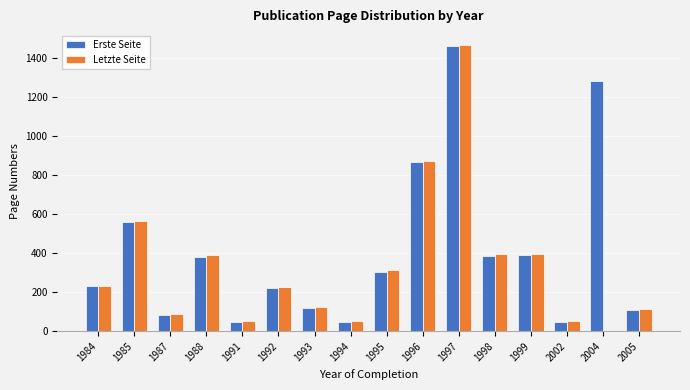

At which label is Erste Seite closest to 753?

1996